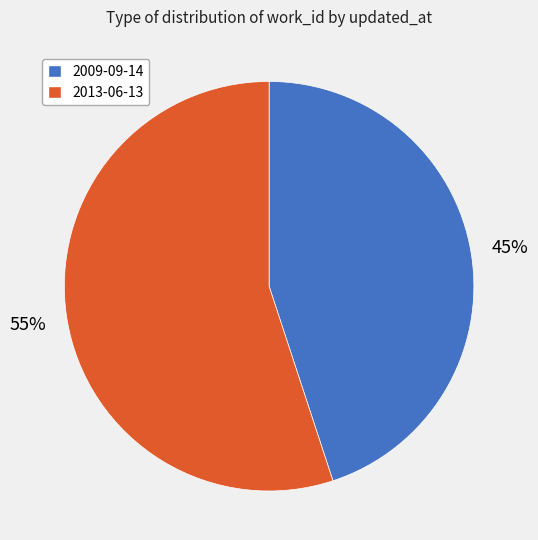

Which slice is the smallest?

2009-09-14